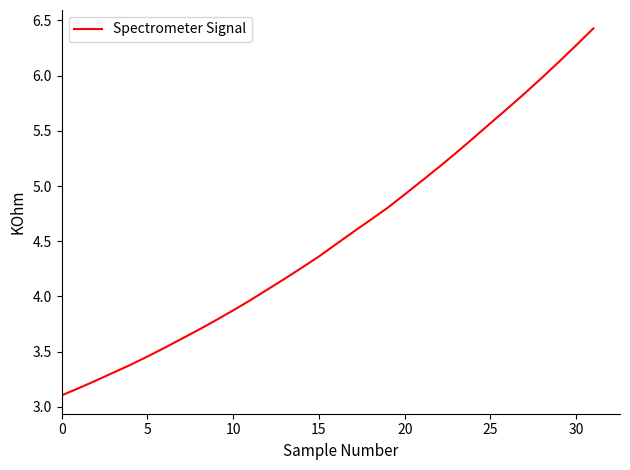

Is this an area chart (filled region under the line)?

No